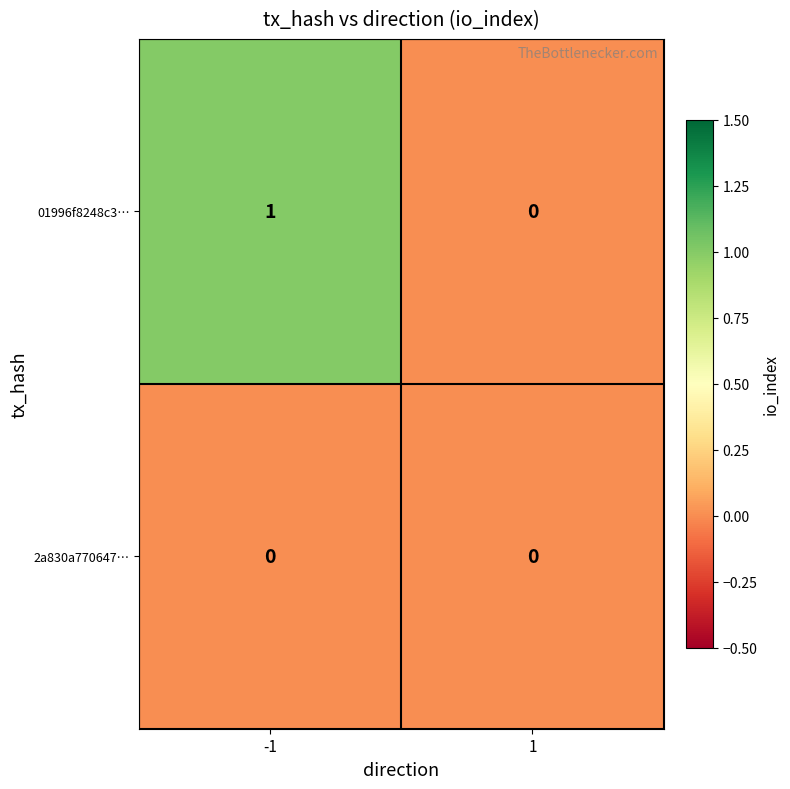

List the series in order of their peak value, lowest first.

2a830a770647…, 01996f8248c3…